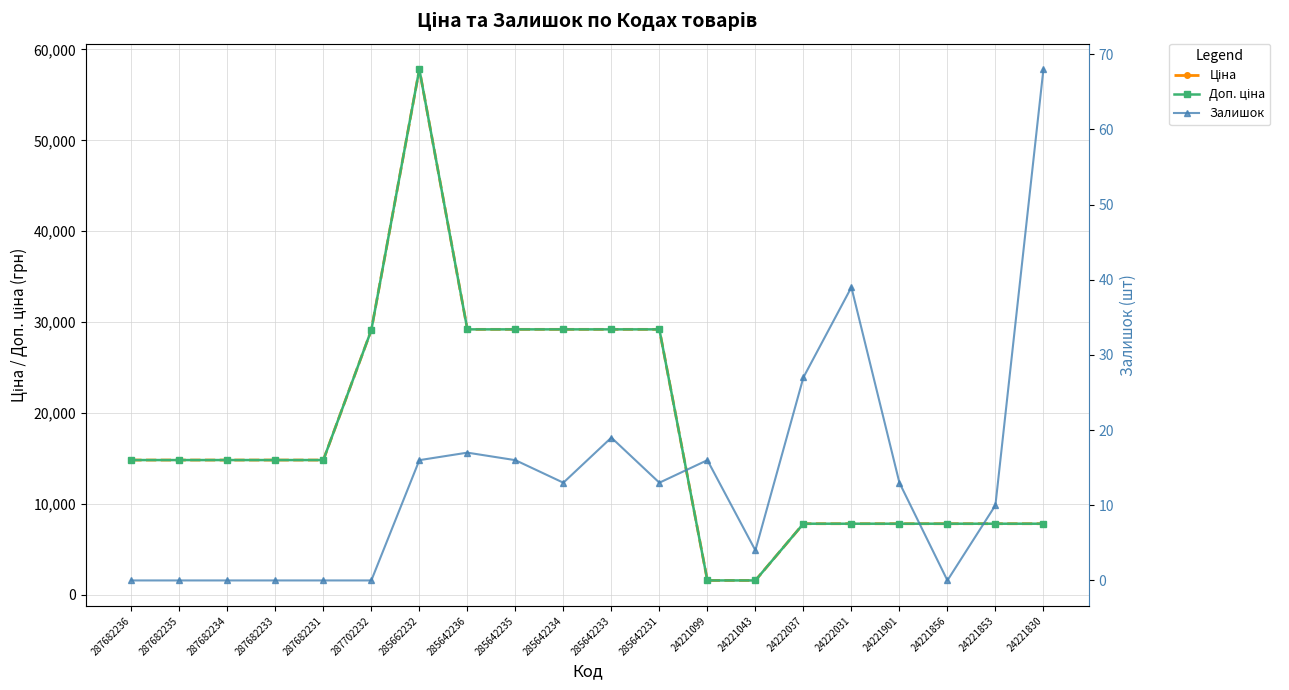

At which label does Ціна first exceed 14800?

287682236